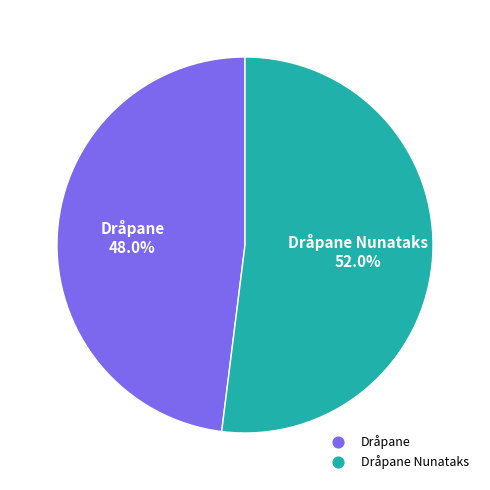

How many segments does this pie chart have?

2